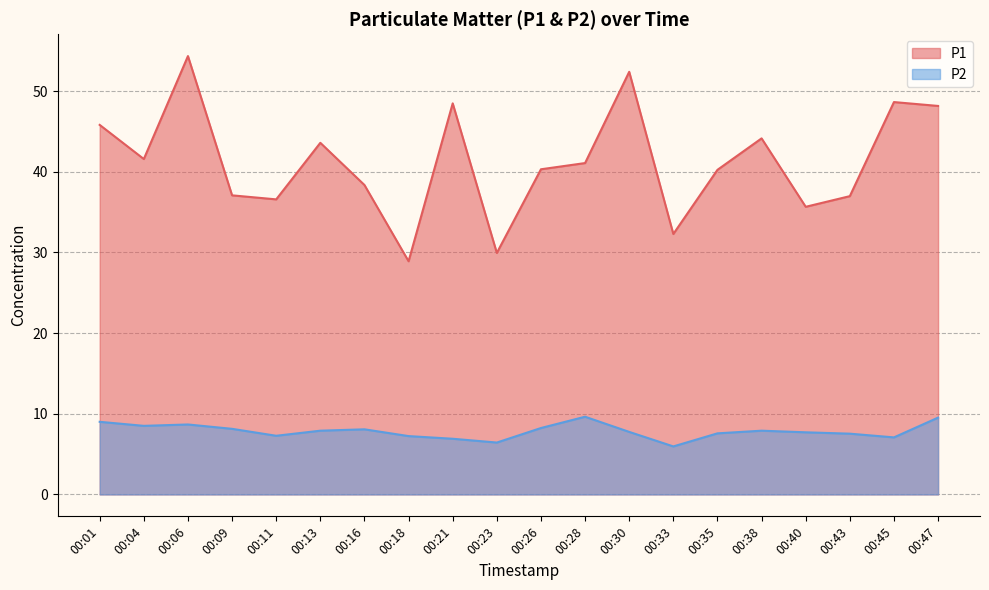

The P1 series shows 7.7 at 00:11. True or false?

False